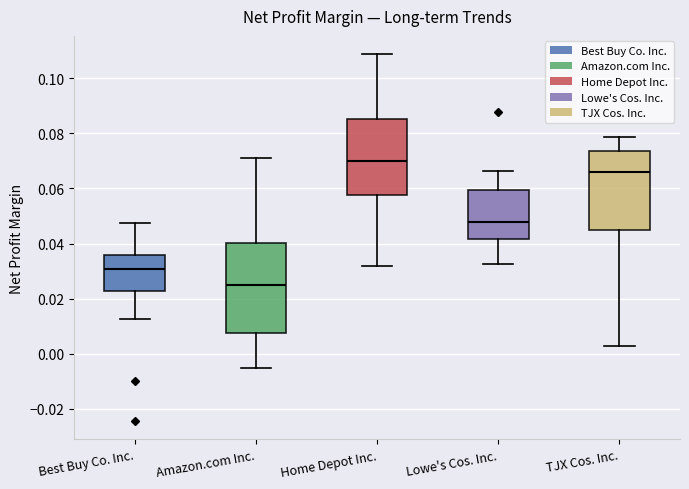

Reading left to right, transcribe this box plot: for each box, give where its median line is, the range the box spans, and where its two whiskers end, as read against the y-axis. The values are not printed on the chart, so give them approximately, as read against the axis.

Best Buy Co. Inc.: median 0.030, box 0.022 to 0.036, whiskers 0.012 to 0.048
Amazon.com Inc.: median 0.024, box 0.008 to 0.040, whiskers -0.006 to 0.072
Home Depot Inc.: median 0.070, box 0.058 to 0.086, whiskers 0.032 to 0.108
Lowe's Cos. Inc.: median 0.048, box 0.042 to 0.060, whiskers 0.032 to 0.066
TJX Cos. Inc.: median 0.066, box 0.044 to 0.074, whiskers 0.002 to 0.078